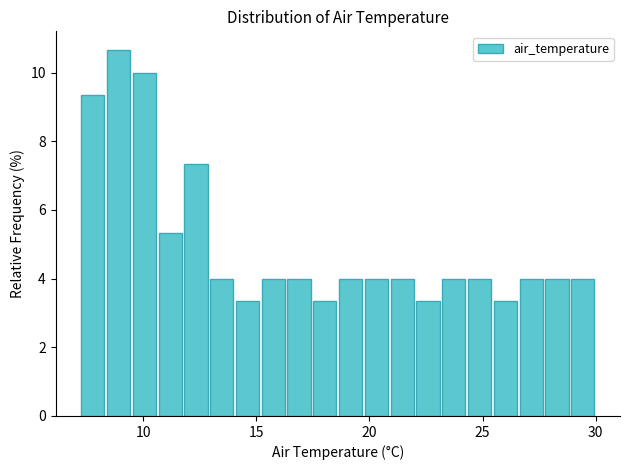

Read against the x-axis, roughly where is the centre of the tallest bar?

9.0